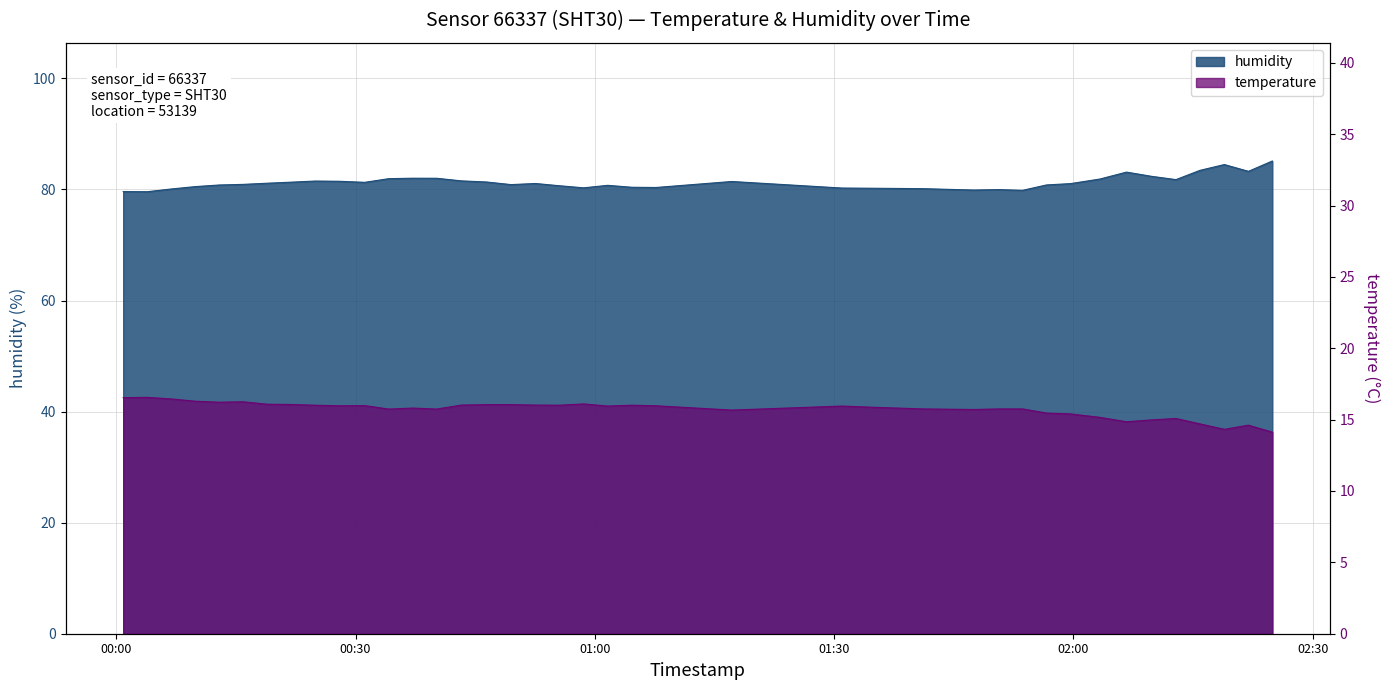

What are all the series names shown in the legend?

humidity, temperature